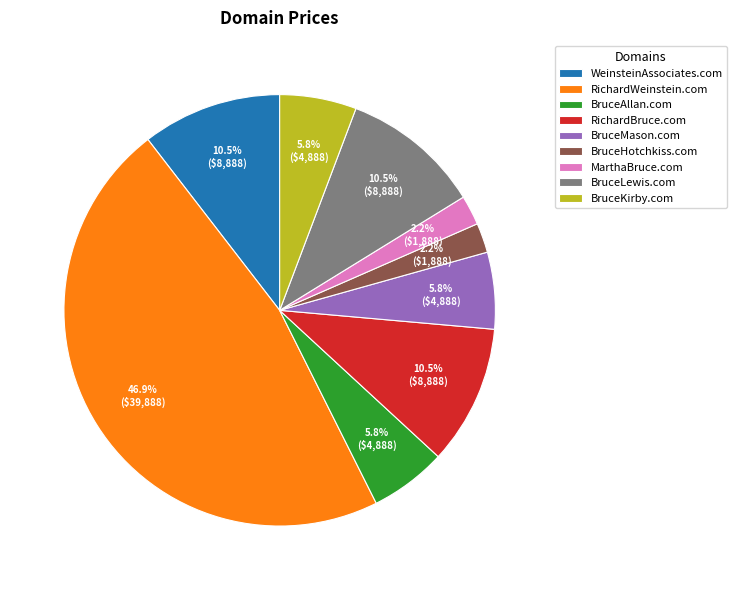

Which slice is the largest?

RichardWeinstein.com